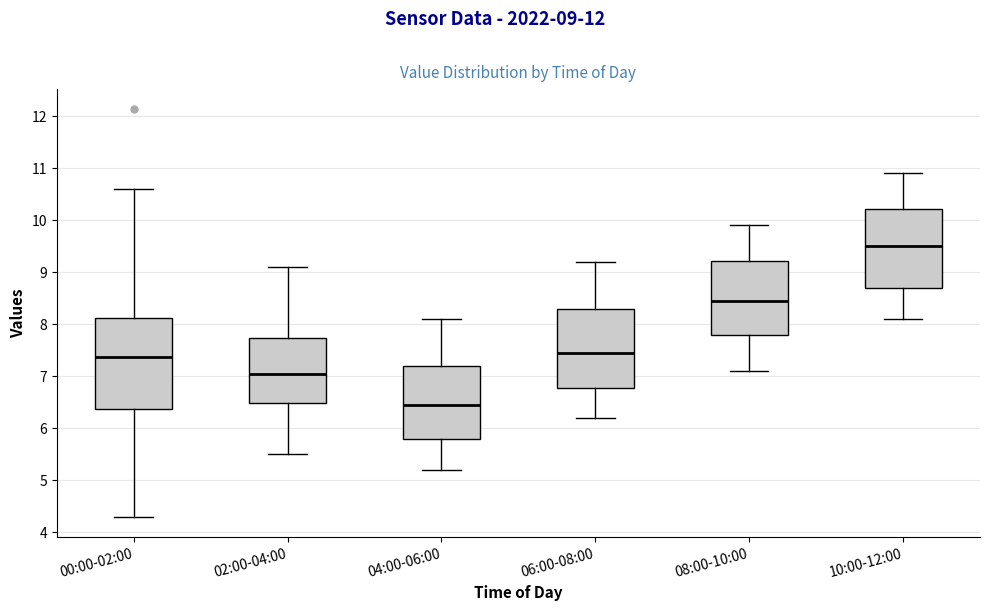

Reading left to right, read every box against the y-axis: the position of its median line, the range the box covers, and the ends of its whiskers. The values are not printed on the chart, so give them approximately, as read against the axis.

00:00-02:00: median 7.4, box 6.4 to 8.1, whiskers 4.3 to 10.6
02:00-04:00: median 7.1, box 6.5 to 7.7, whiskers 5.5 to 9.1
04:00-06:00: median 6.5, box 5.8 to 7.2, whiskers 5.2 to 8.1
06:00-08:00: median 7.5, box 6.8 to 8.3, whiskers 6.2 to 9.2
08:00-10:00: median 8.5, box 7.8 to 9.2, whiskers 7.1 to 9.9
10:00-12:00: median 9.5, box 8.7 to 10.2, whiskers 8.1 to 10.9